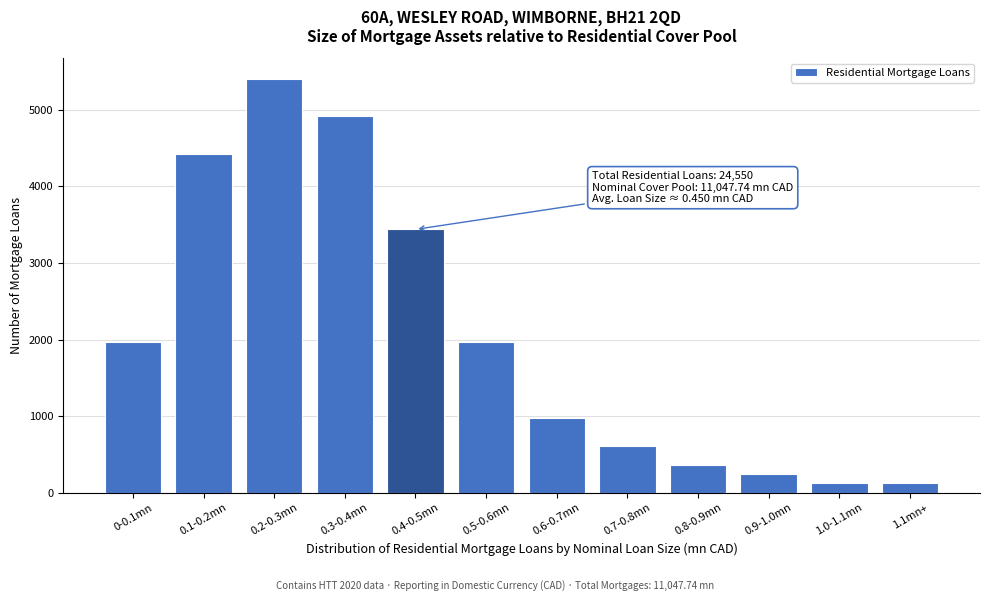

What is the label of the 12th bar from the right?

0-0.1mn